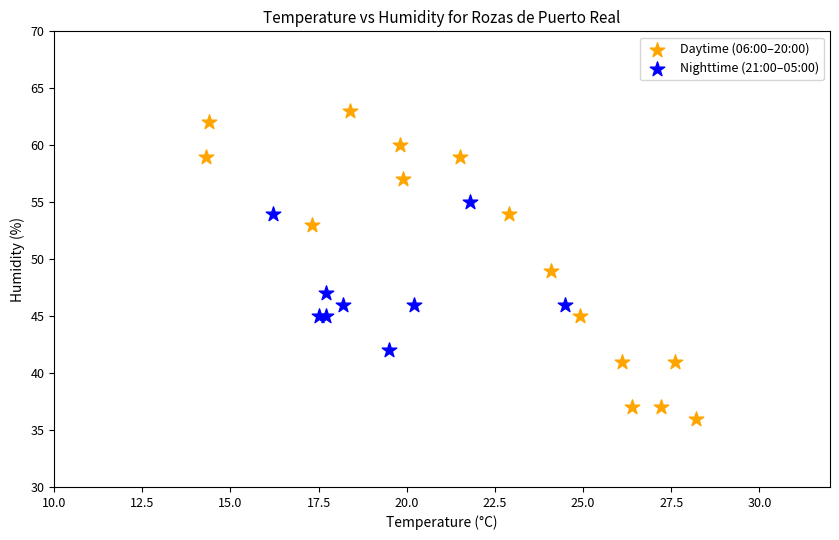

Which series reaches the minimum Y coordinate?

Daytime (06:00–20:00)